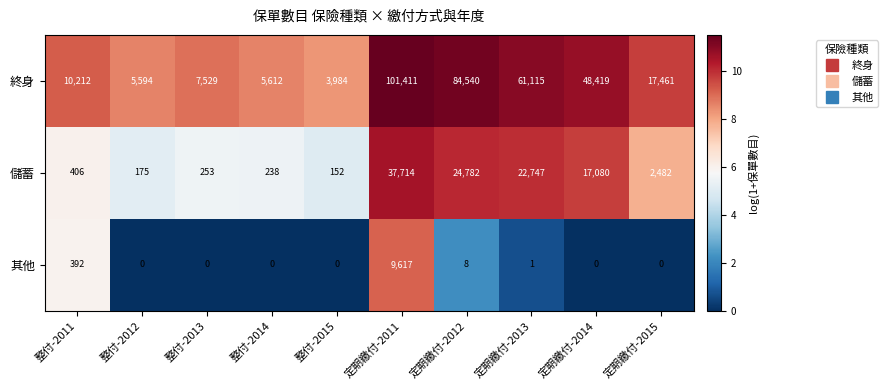

What is the difference between the maximum and second lowest values in the 終身 series?

95817